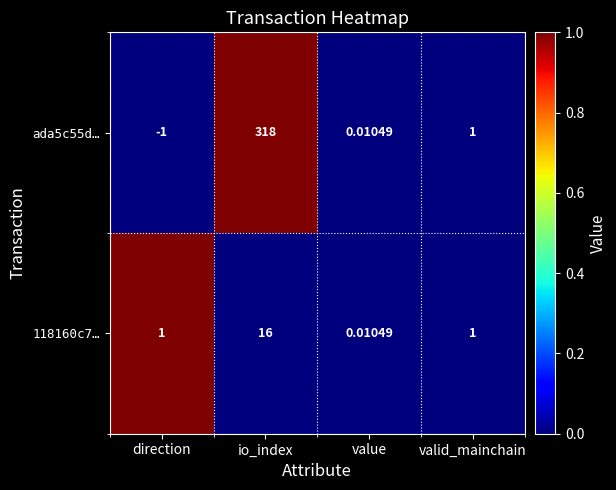

Where is ada5c55d… nearest to the value 158?

valid_mainchain